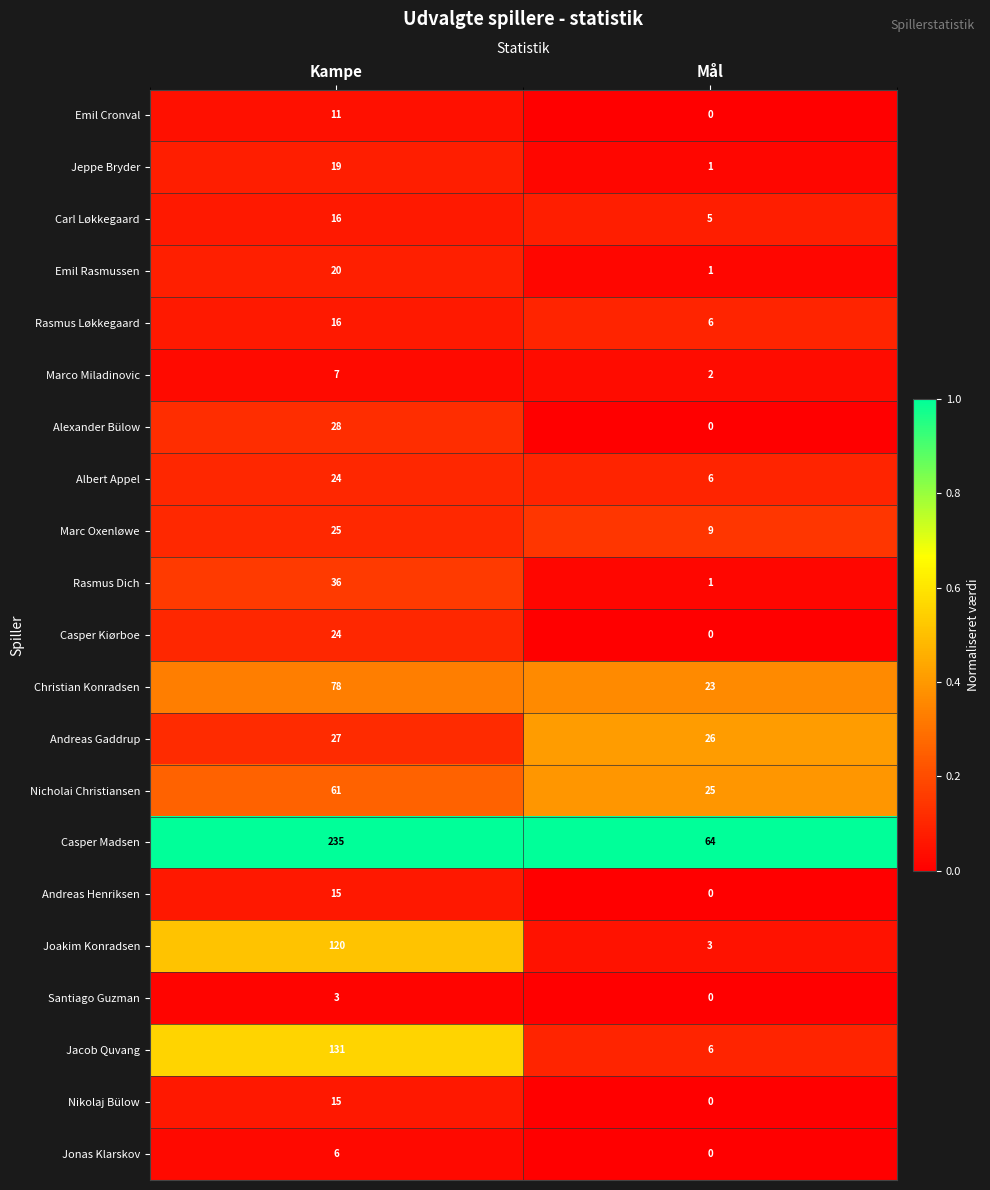

At how many categories does at least one series exceed 0?

2